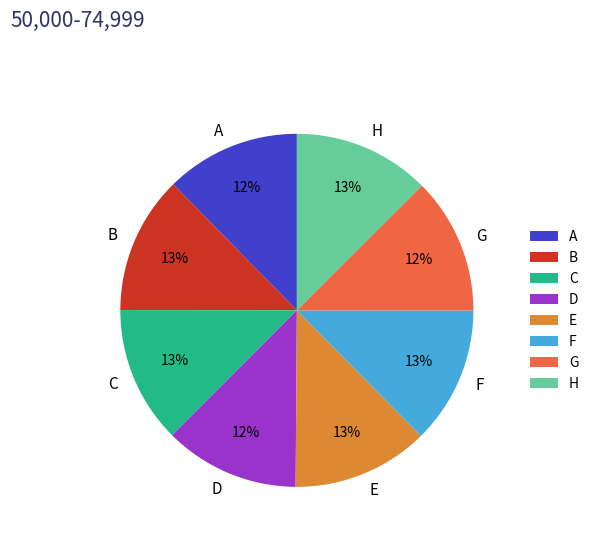

Is C the majority of the pie?

No